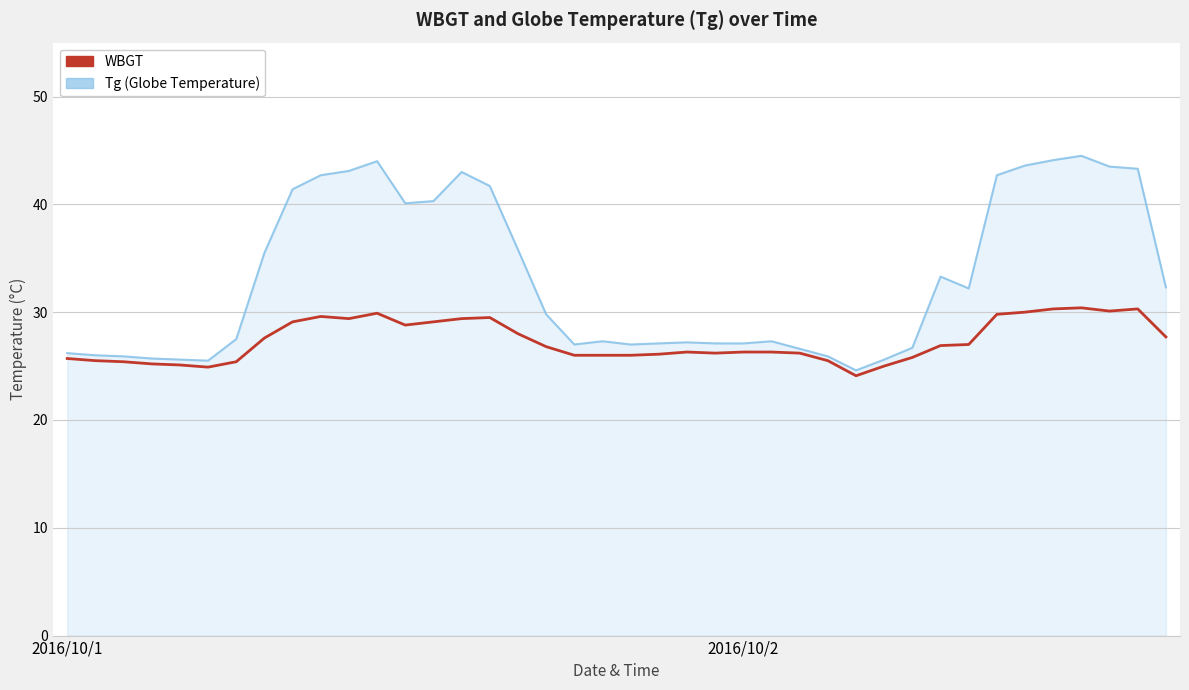

What is the maximum value shown in the chart?

44.5